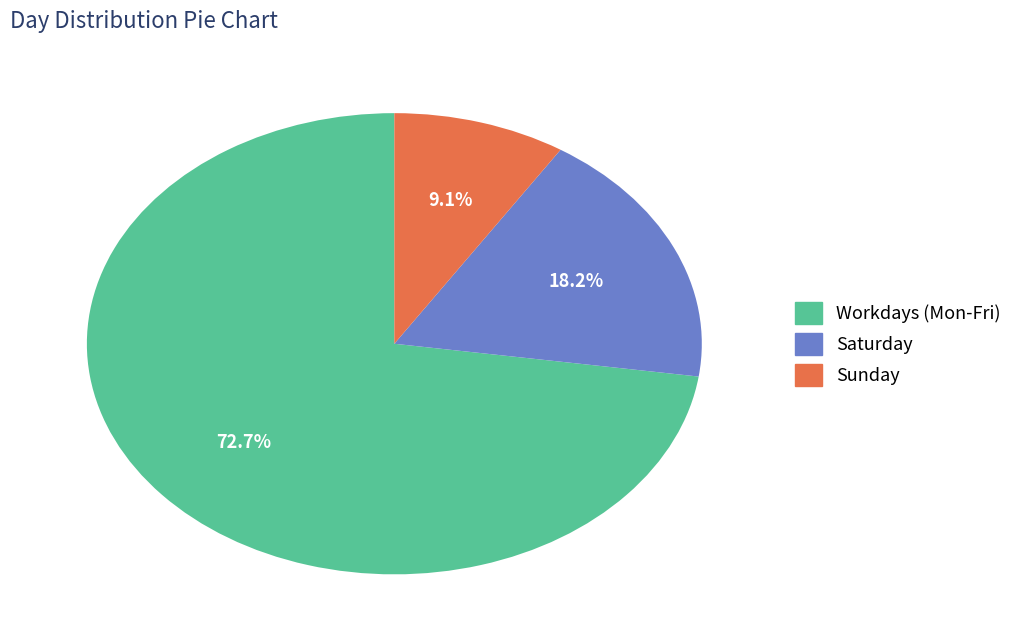

To the nearest percent, what is the average slice percentage?

33%